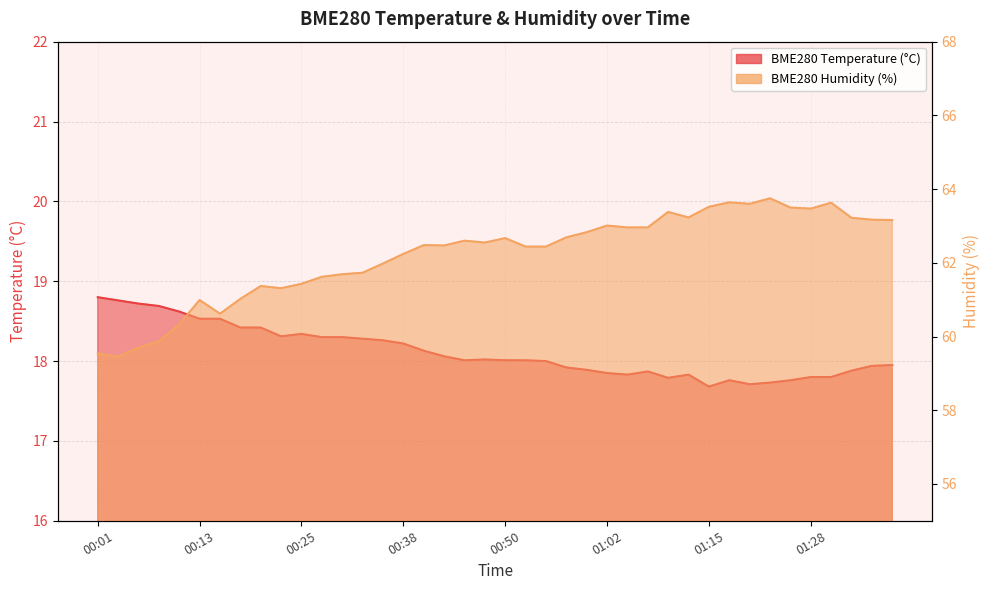

Rank the series at 00:45 from lowest to highest value.

BME280_temperature, BME280_humidity